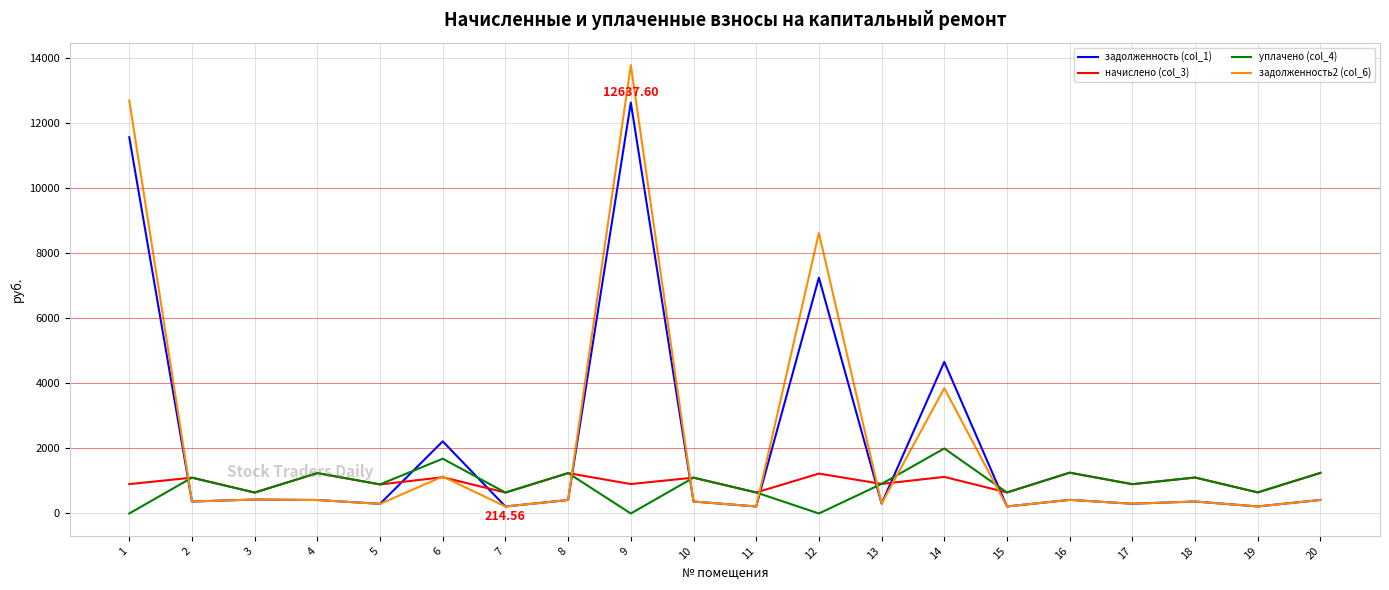

How many values in the уплачено (col_4) series are below 910?

10